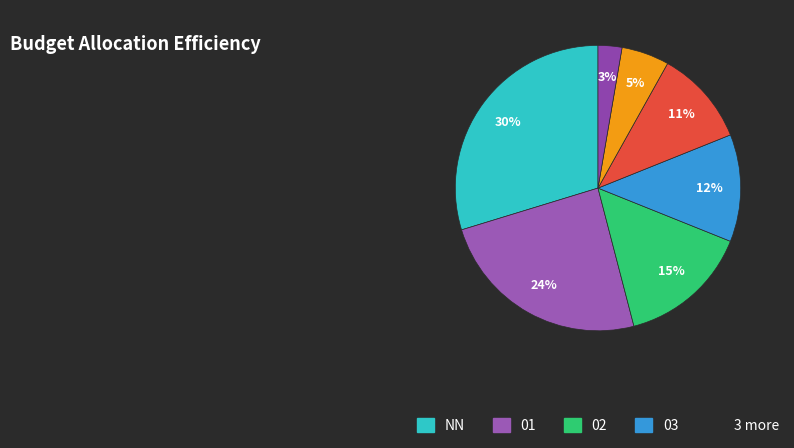

Is there any slice that represents more than half of the pie?

No